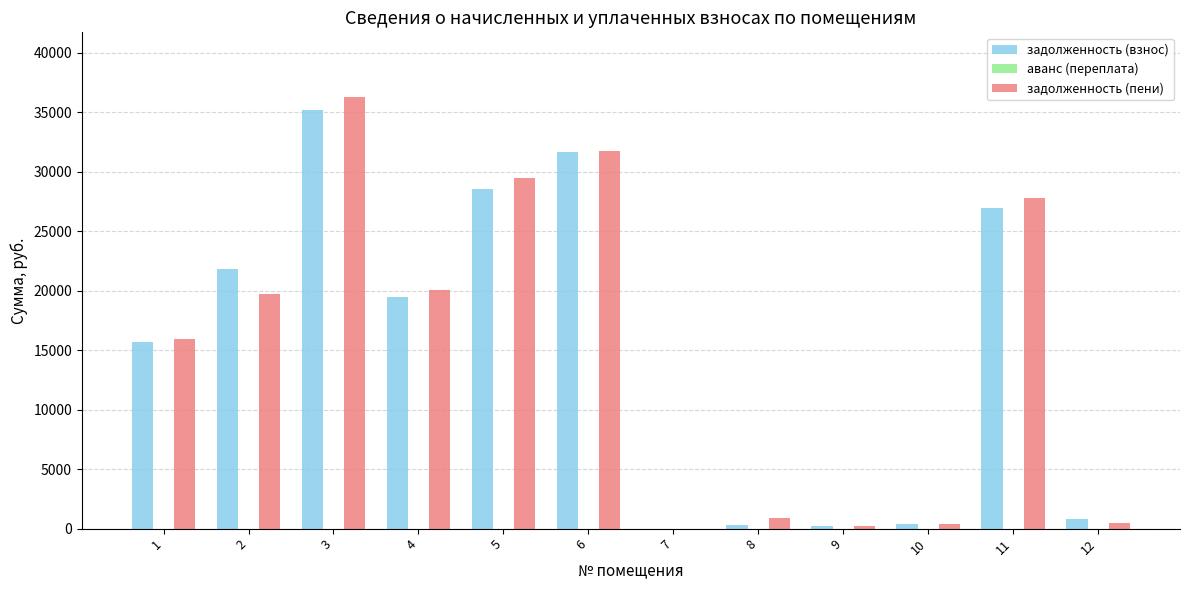

The value of задолженность (пени) at 3 is 64408.1. True or false?

False